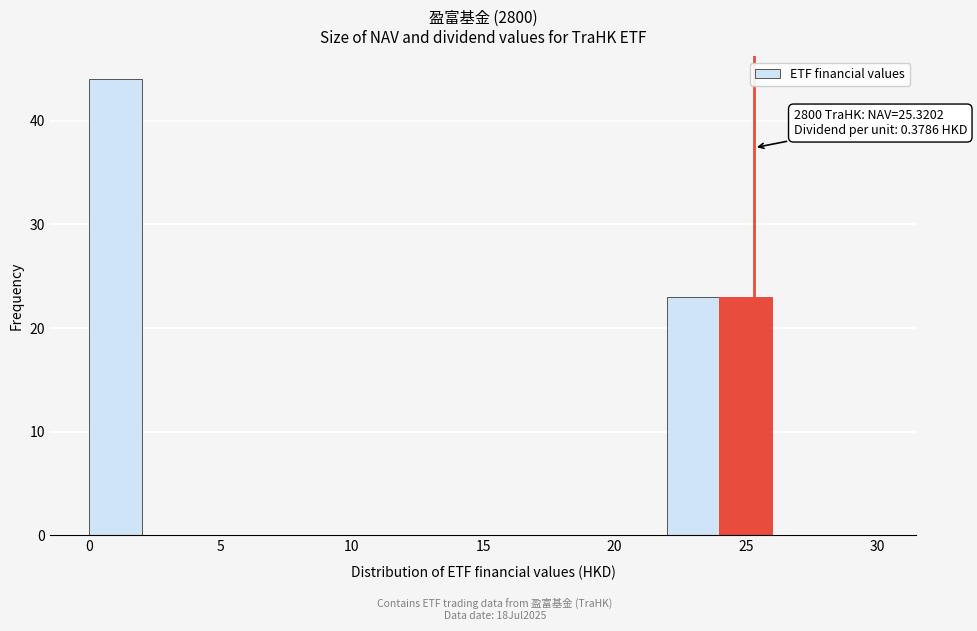

Which range on the x-axis has the tallest bar?

0 to 2